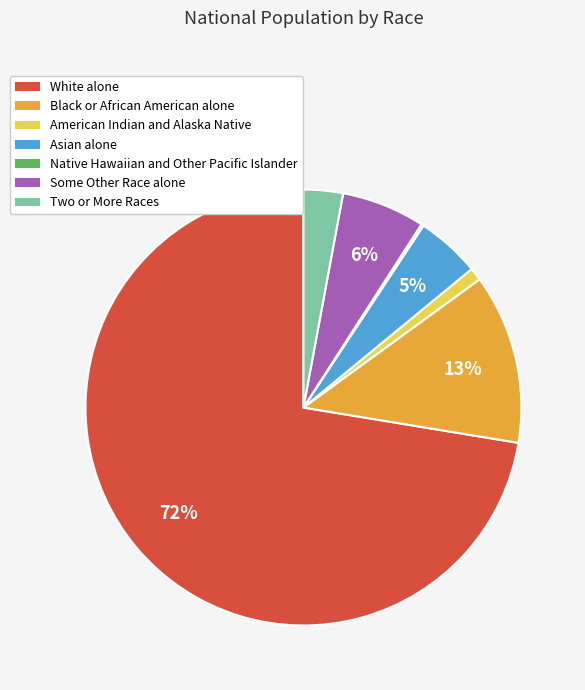

The American Indian and Alaska Native slice represents 1% of the pie. True or false?

True